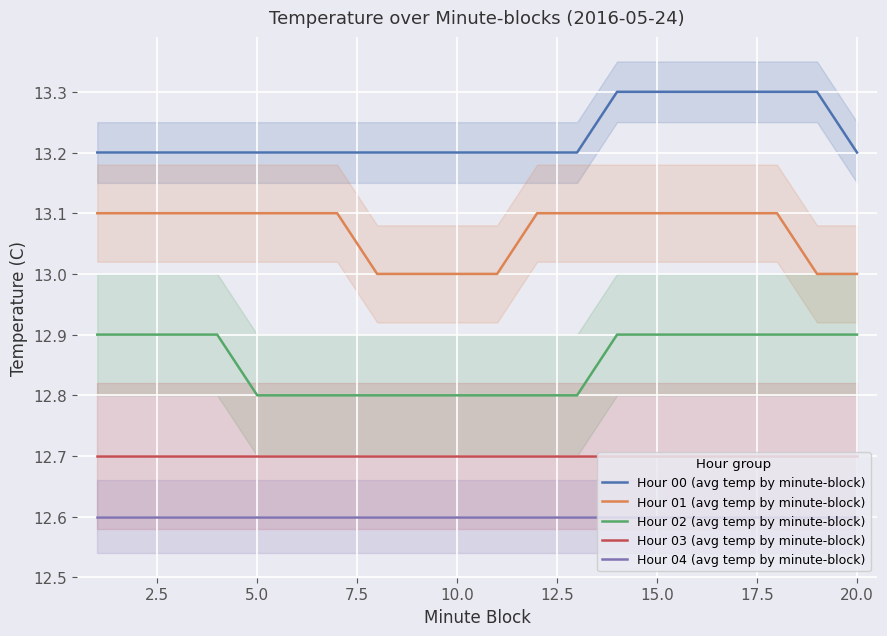

True or false: Hour 02 (avg temp by minute-block) and Hour 00 (avg temp by minute-block) cross at least once.

False